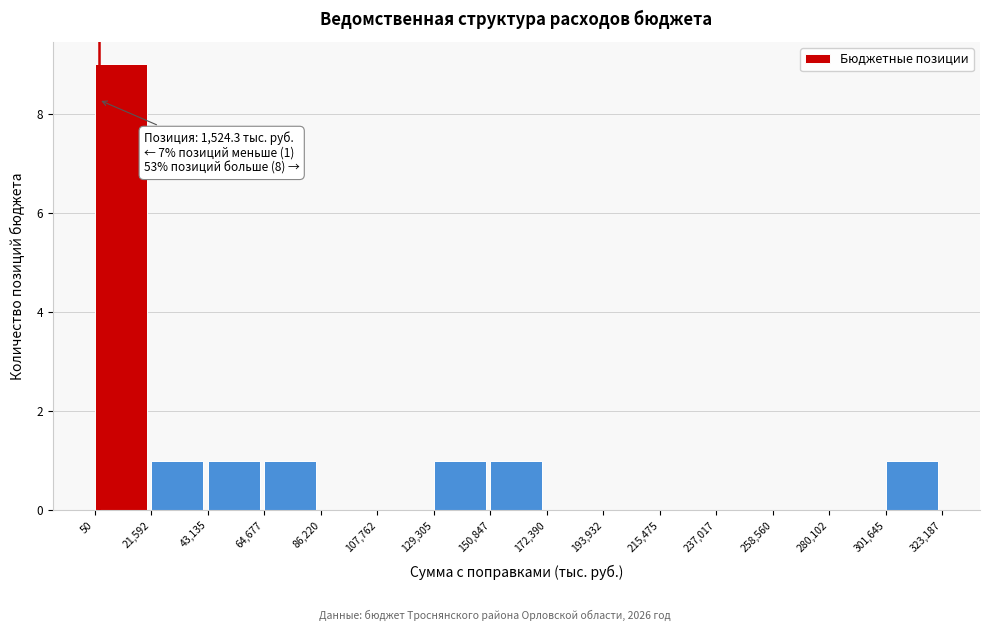

Which range on the x-axis has the tallest bar?

50 to 21,592